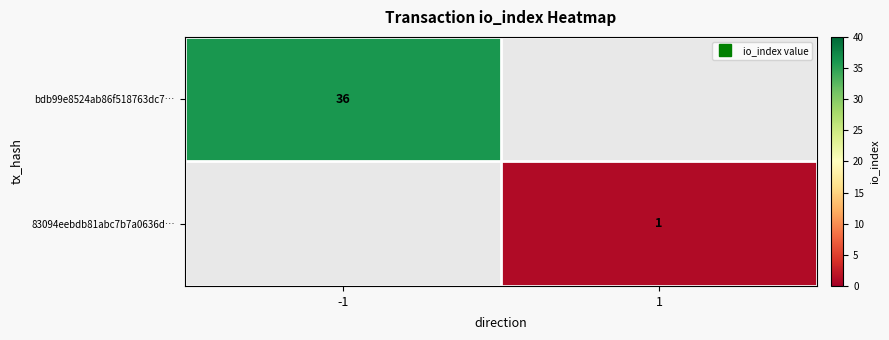

Rank the series by their average value, from highest to lowest.

bdb99e8524ab86f518763dc7…, 83094eebdb81abc7b7a0636d…